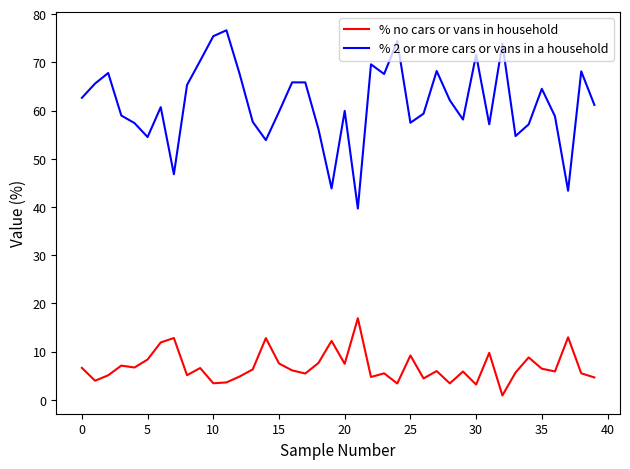

Rank the series by their maximum value, from lowest to highest.

% no cars or vans in household, % 2 or more cars or vans in a household